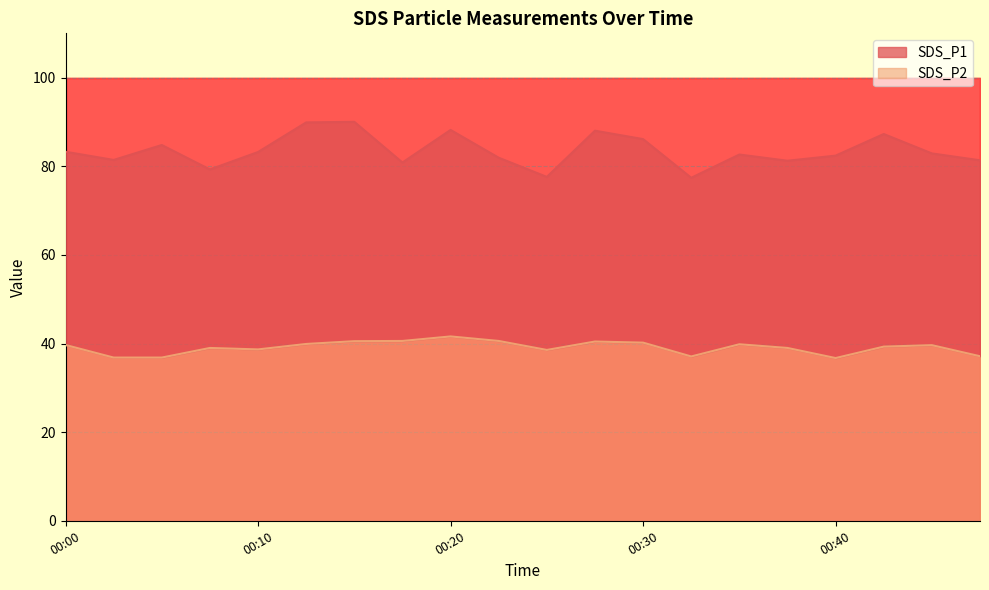

What is the value of the SDS_P2 point at the 7th from the left?

40.5